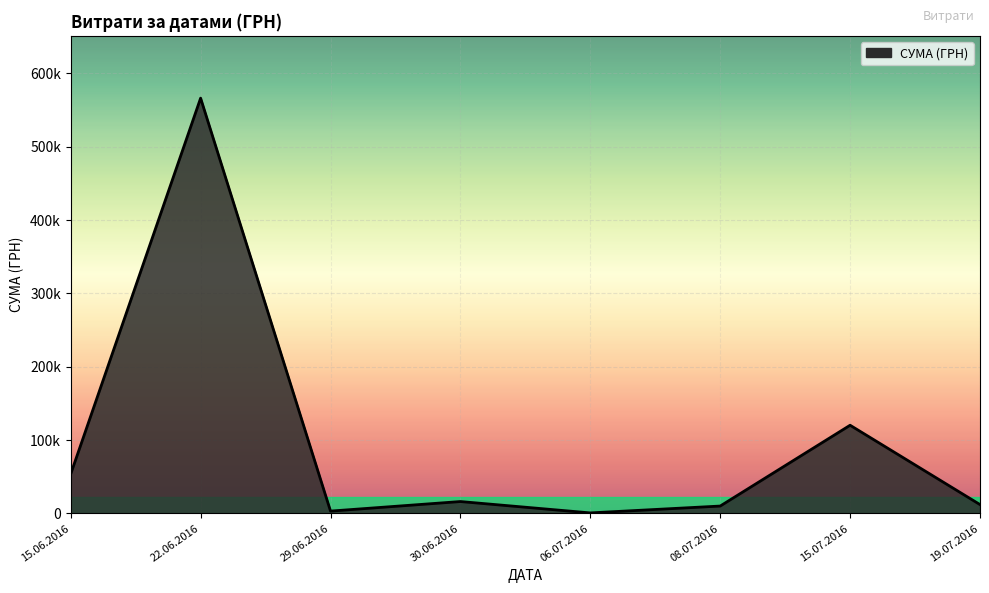

Is this an area chart (filled region under the line)?

Yes